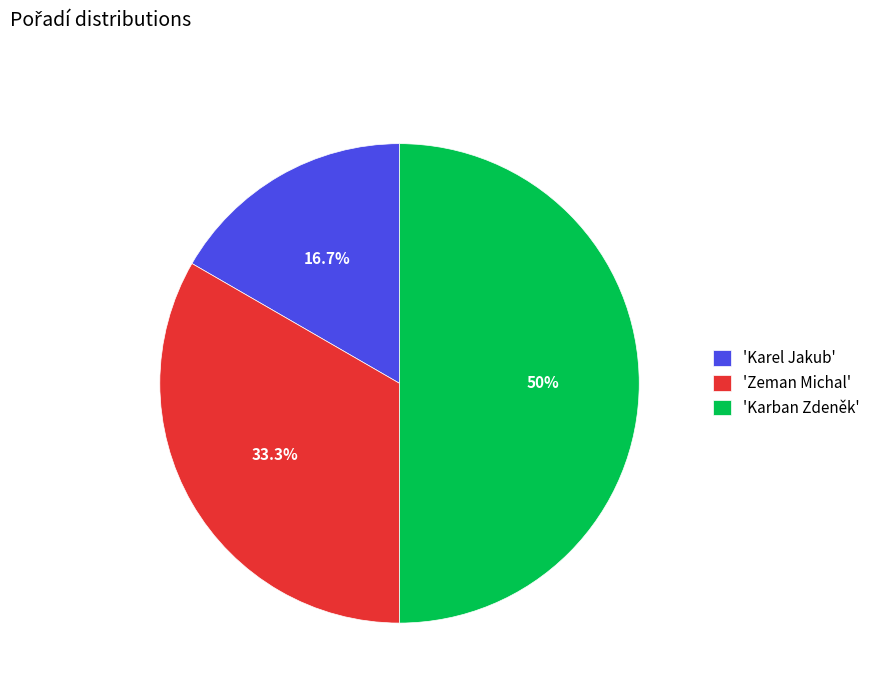

Between 'Karel Jakub' and 'Karban Zdeněk', which is larger?

'Karban Zdeněk'